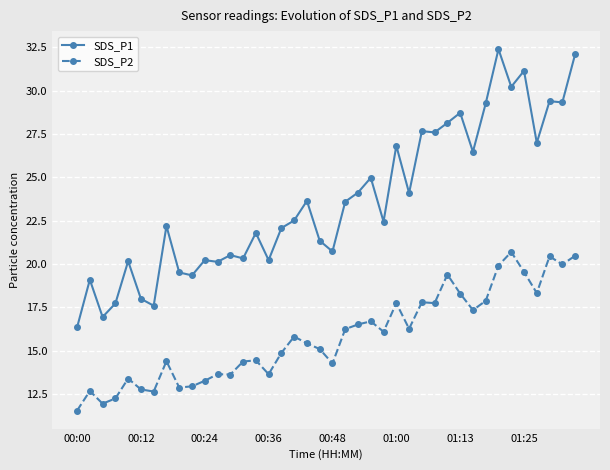

Which series has the largest total across all categories?

SDS_P1